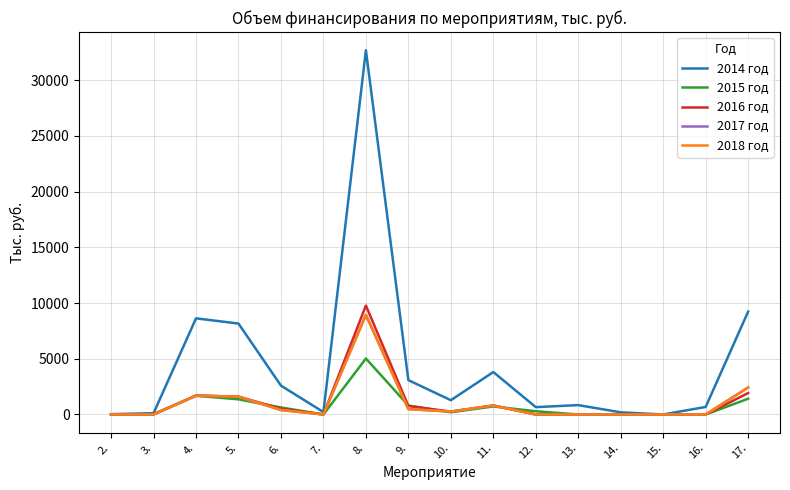

Which series has the widest spread of values?

2014 год